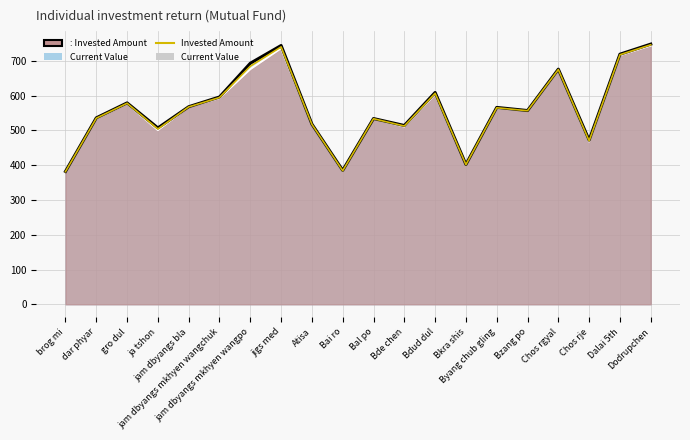

How many values in the Current Value series exceed 566?

9